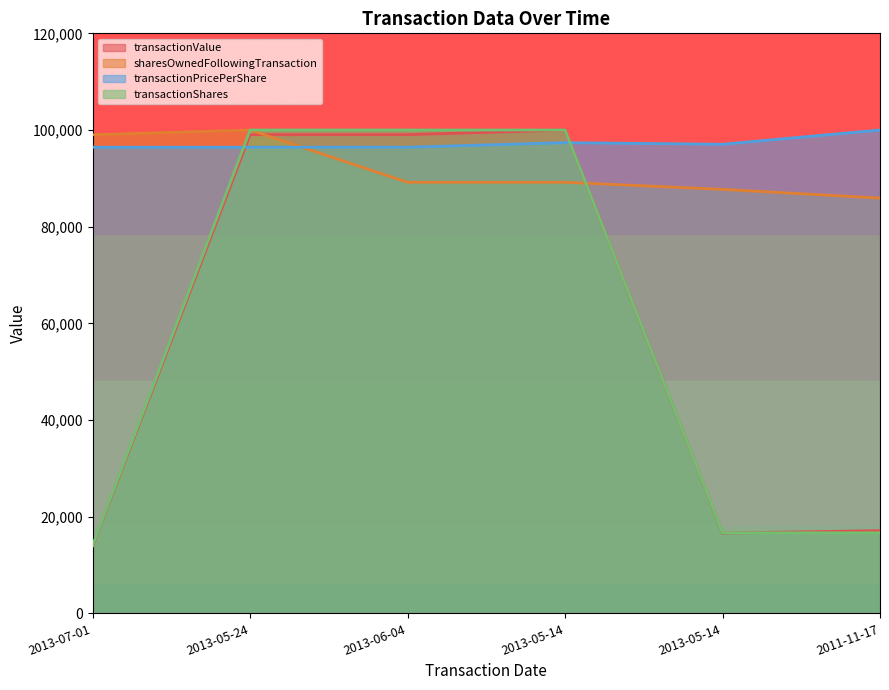

How many lines are shown in the chart?

4